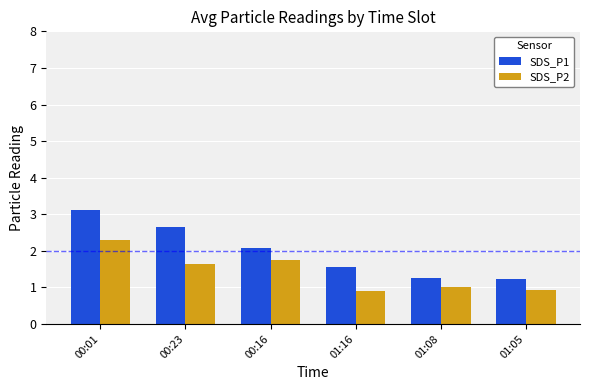

What is the smallest value displayed?

0.9